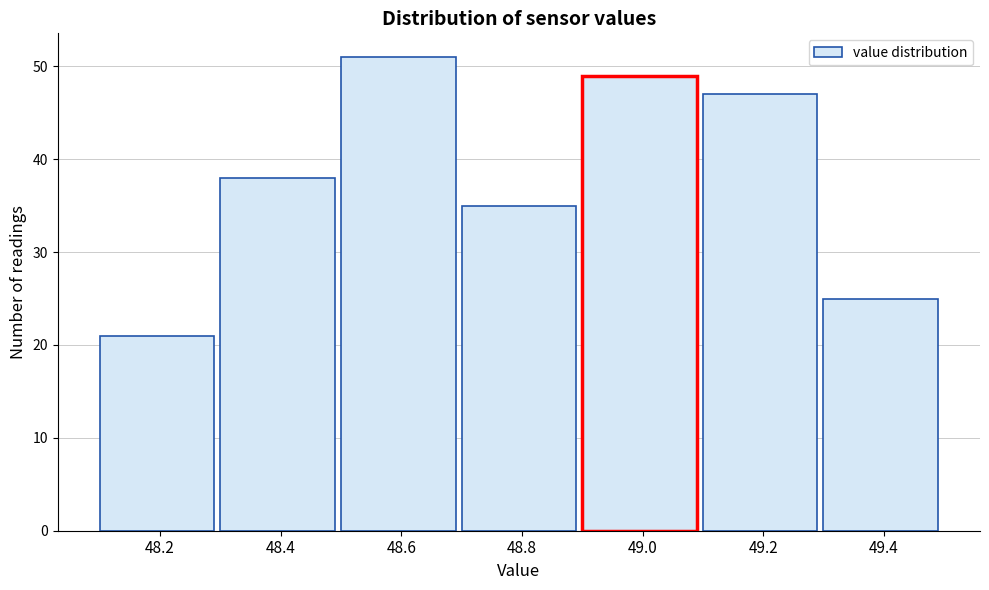

Reading left to right, transcribe all the data shown in this chart.

21	38	51	35	49	47	25